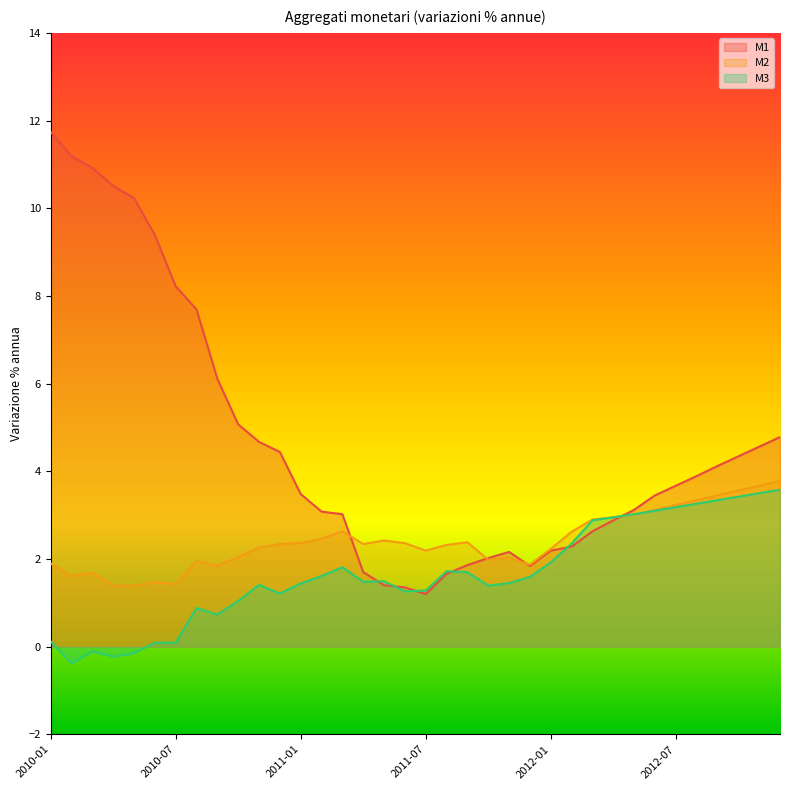

What is the label of the 23rd point from the right?

2011-02